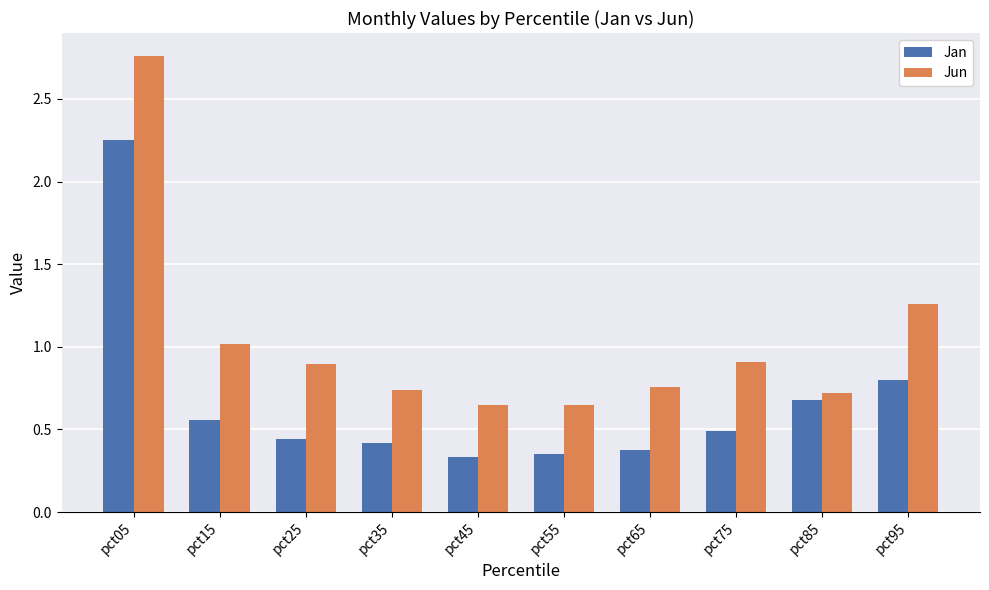

What is the total value across all series at pct05?

5.0